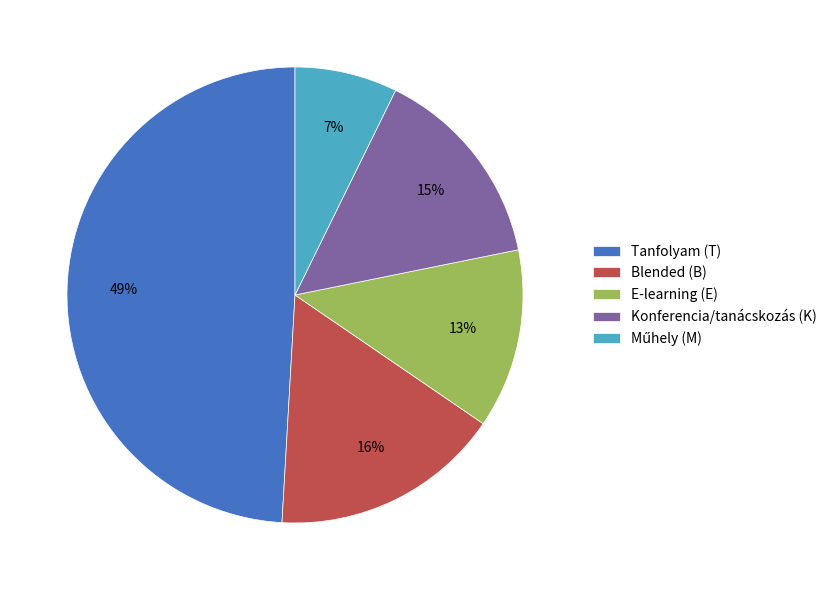

What is the ratio of the value at Konferencia/tanácskozás (K) to the value at Tanfolyam (T)?

0.3